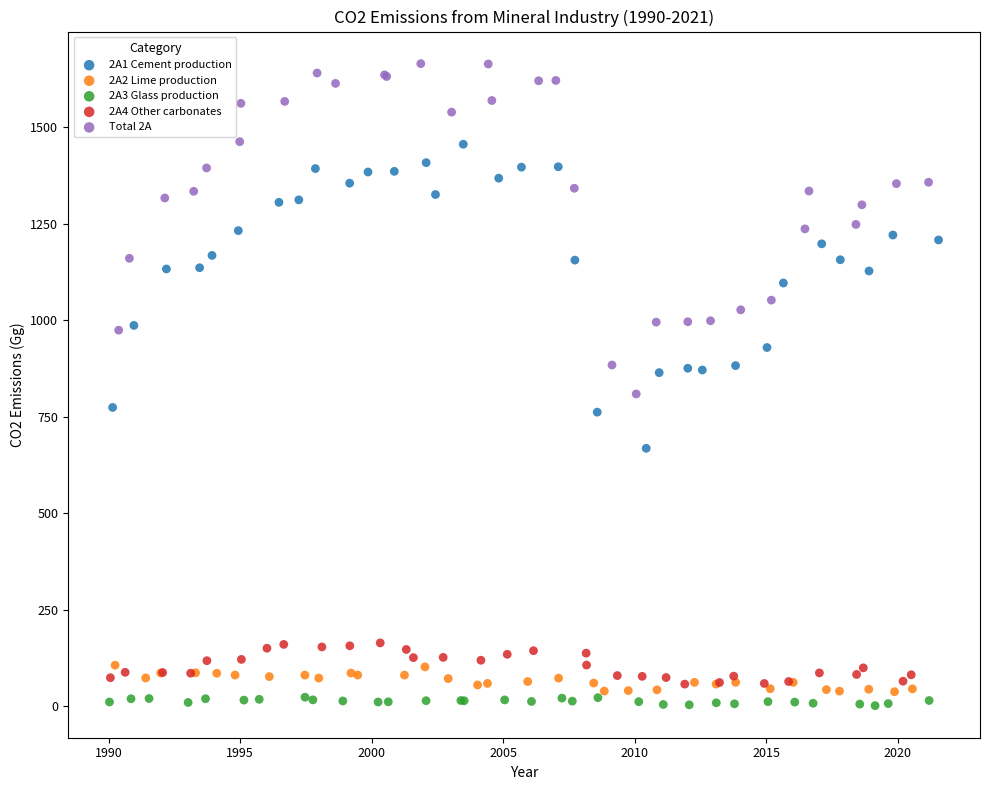

Which series contains the highest Y value?

Total 2A